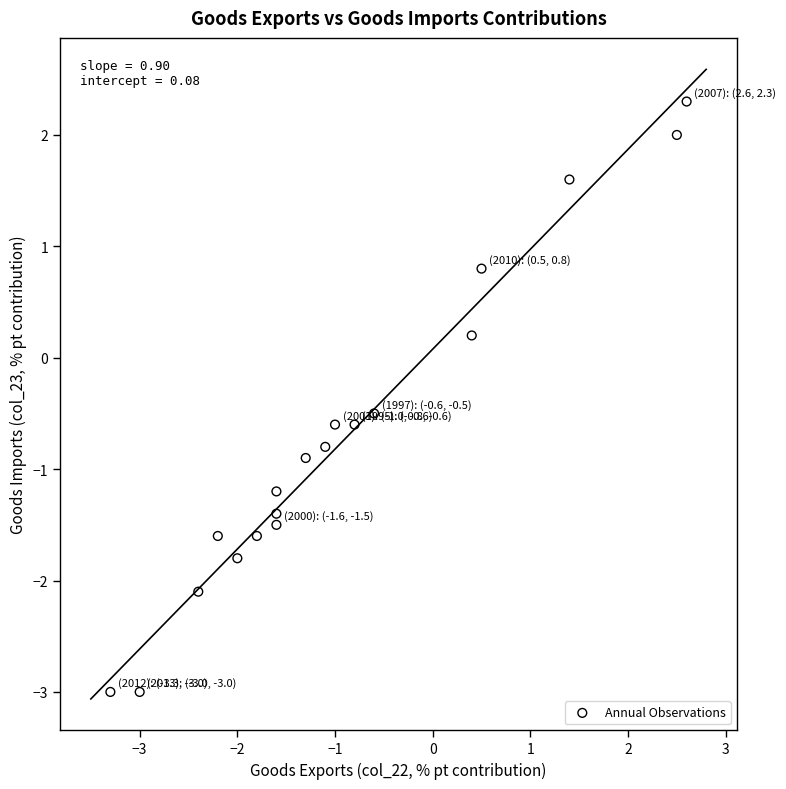

What is the range of X values (max minus min)?

5.9